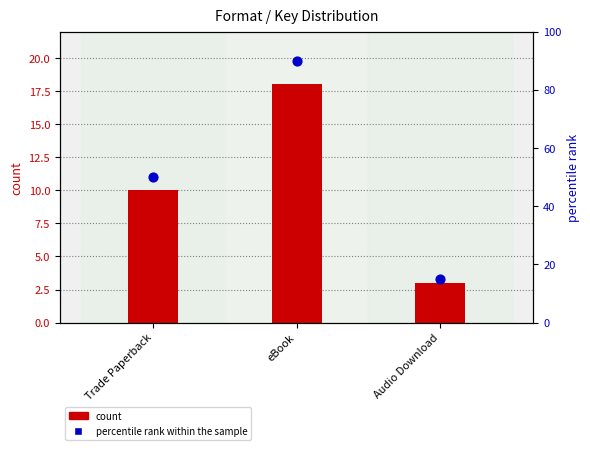

What is the total value across all series at Trade Paperback?

60